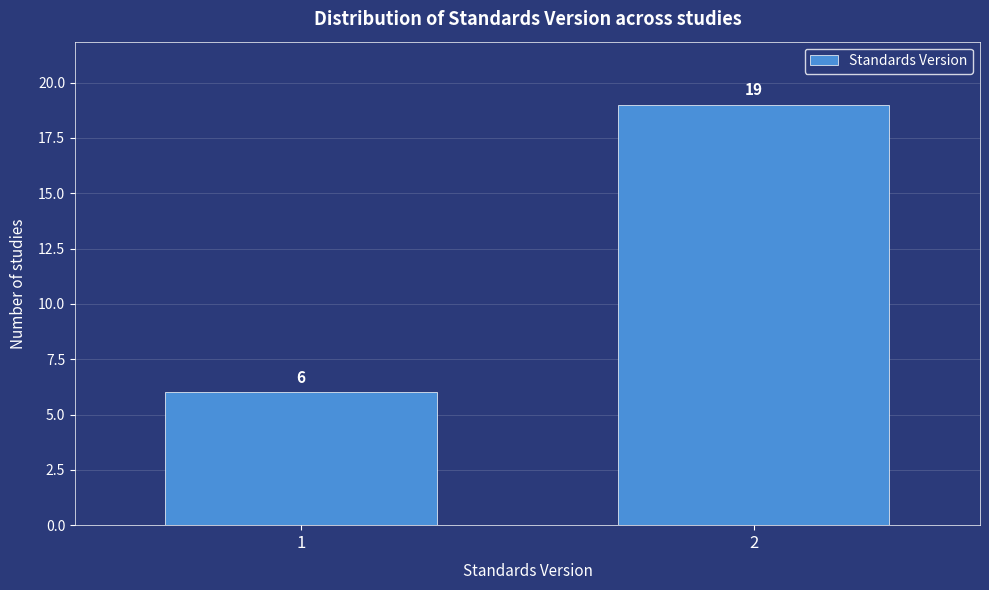

Reading left to right, list all the values displayed in this chart.

6	19